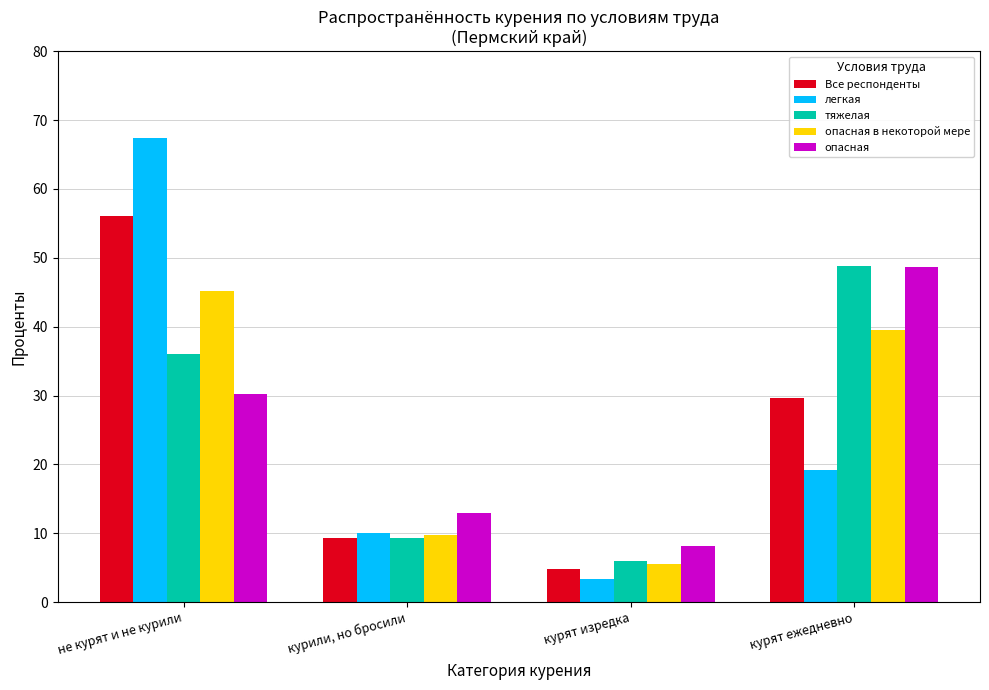

What is the total value across all series at курят ежедневно?

185.7